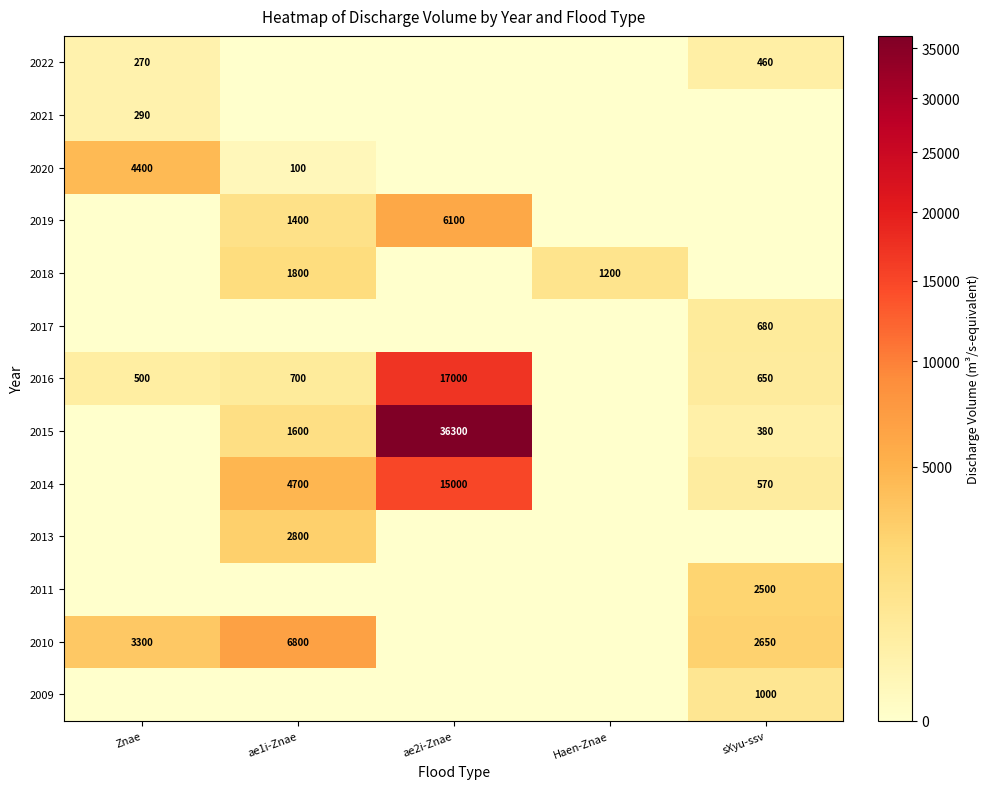

The 2016 series shows 700 at ae1i-Znae. True or false?

True